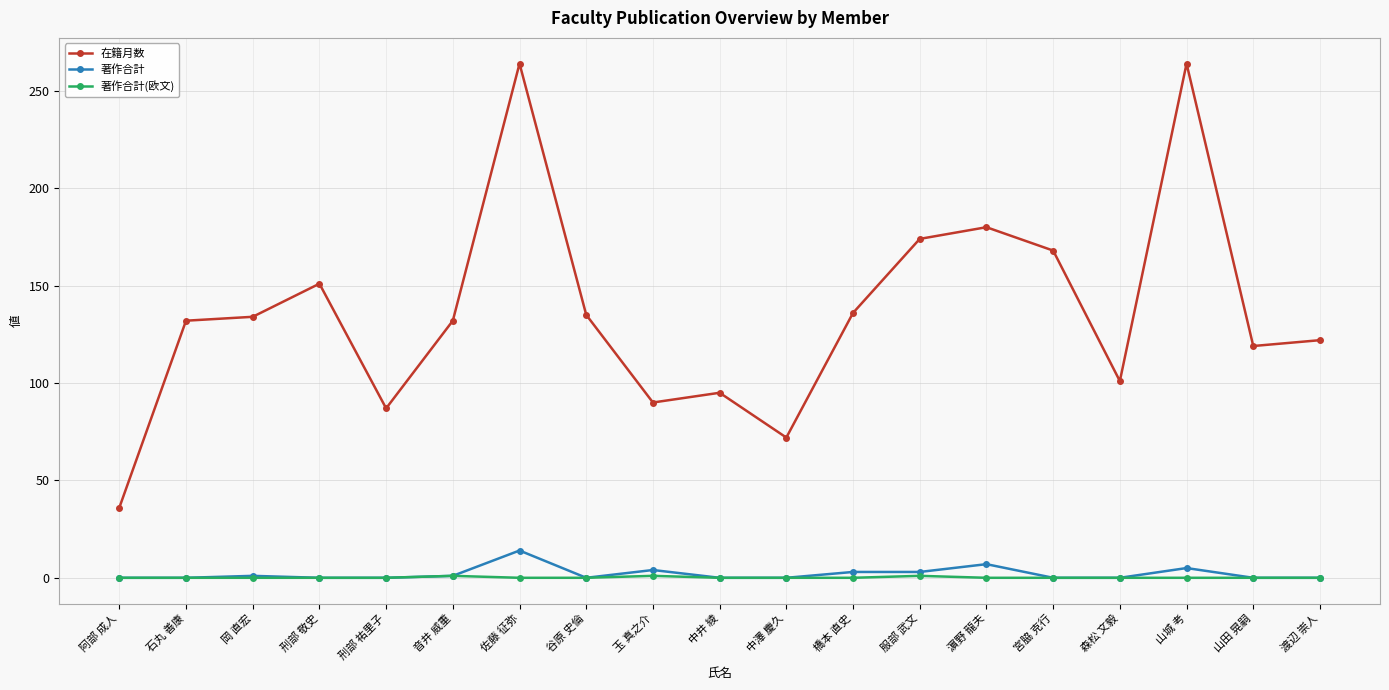

Is this an area chart (filled region under the line)?

No